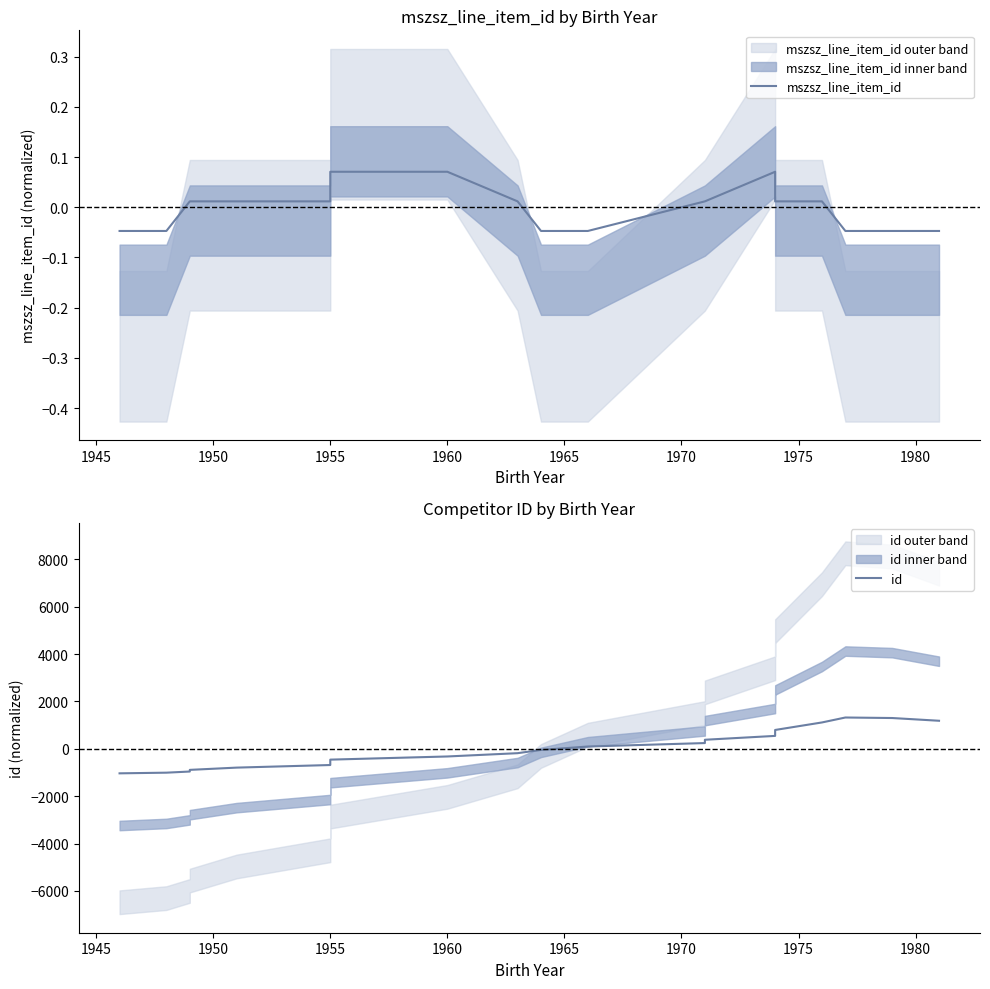

How many series are shown in this chart?

2